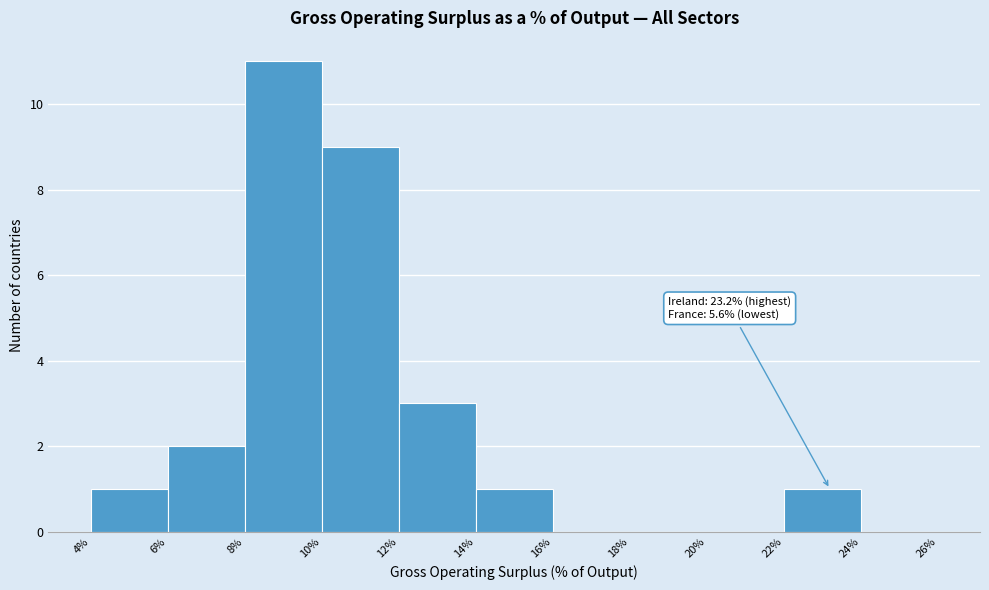

Which range on the x-axis has the tallest bar?

8% to 10%